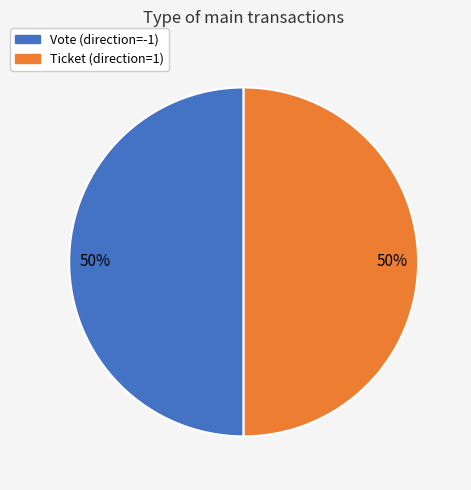

Combined, do Ticket and Vote account for over 50%?

Yes